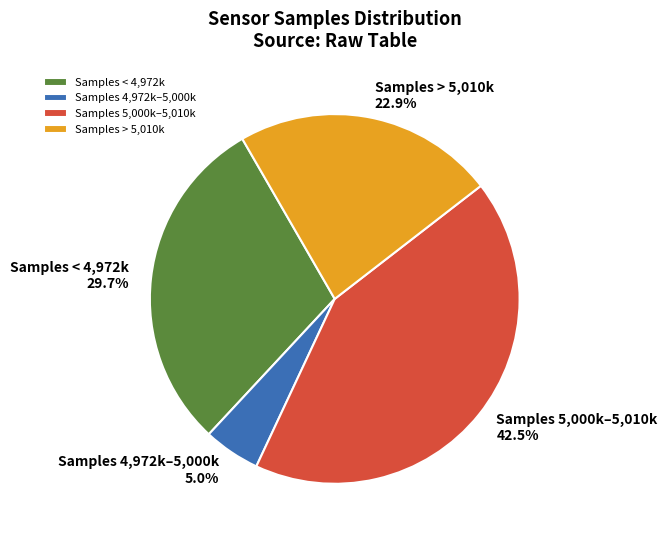

Approximately how many times larger is the value at Samples < 4,972k compared to Samples 5,000k–5,010k?

0.7